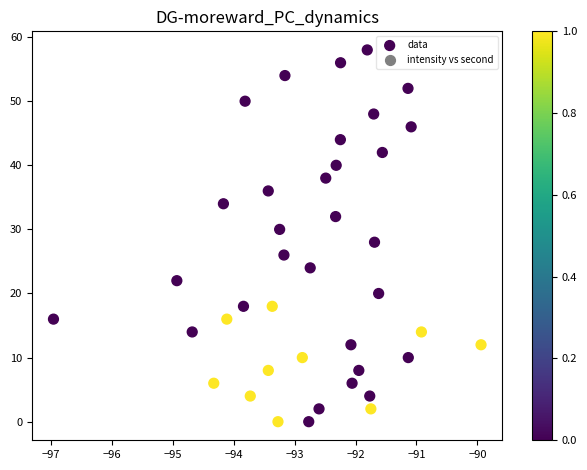

What is the range of Y values (max minus min)?

58